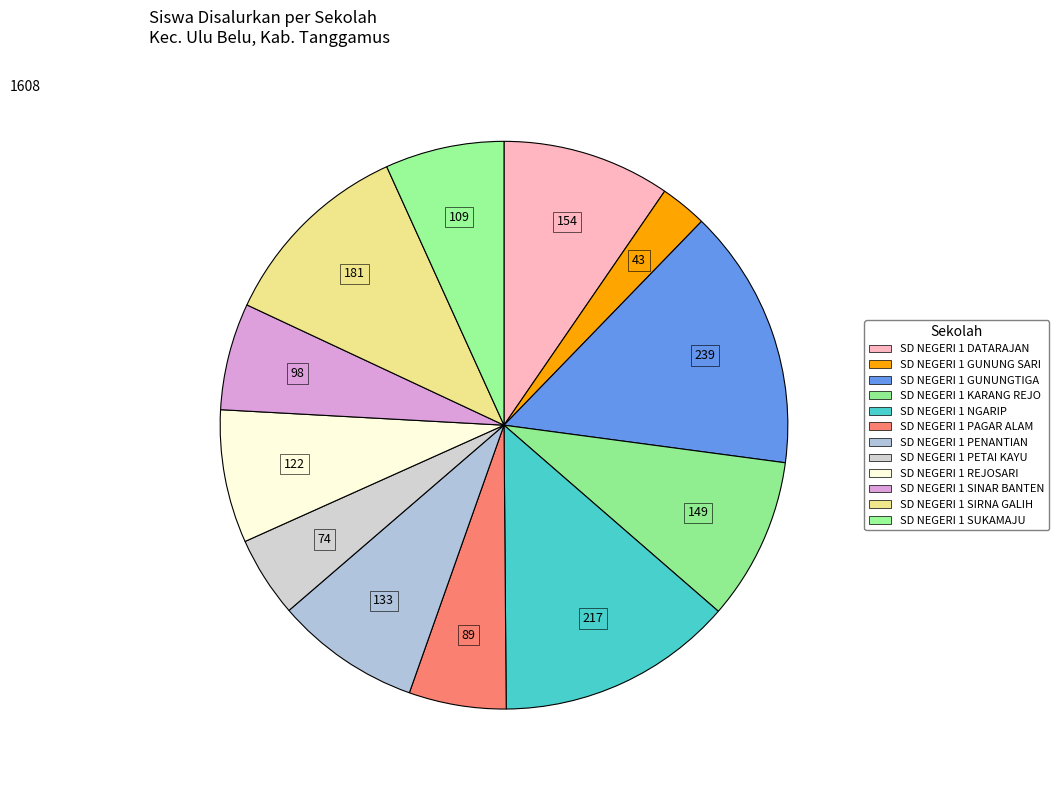

Count the number of slices in the pie.

12